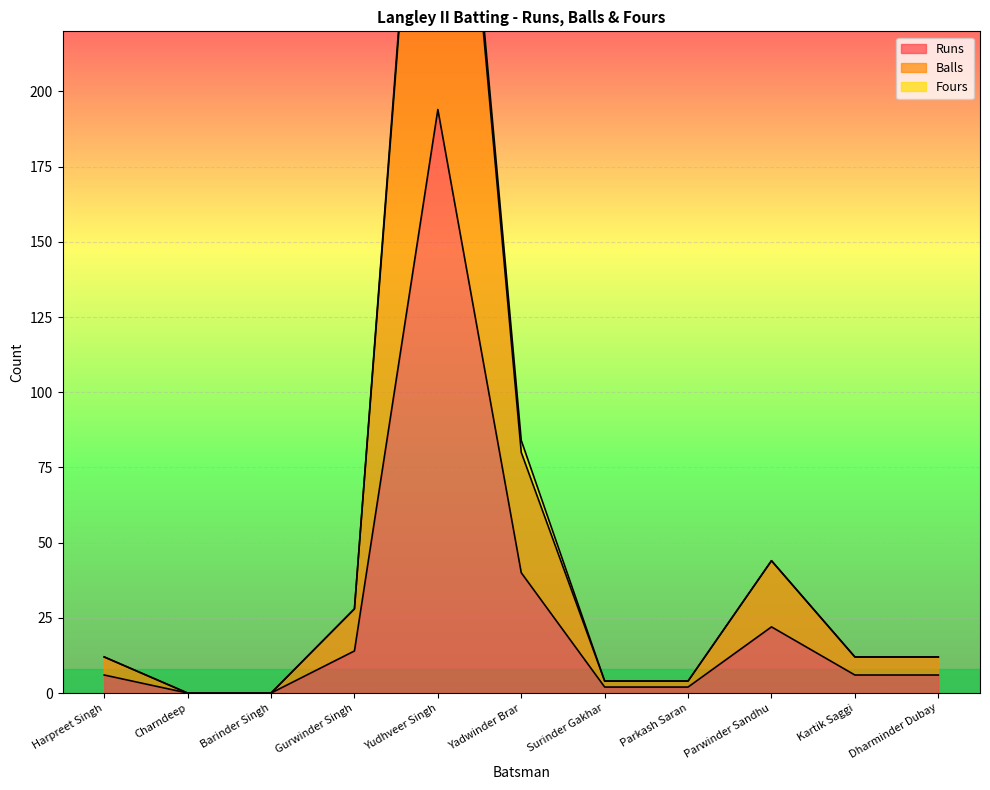

Is it true that Runs equals 9 at Yadwinder Brar?

False